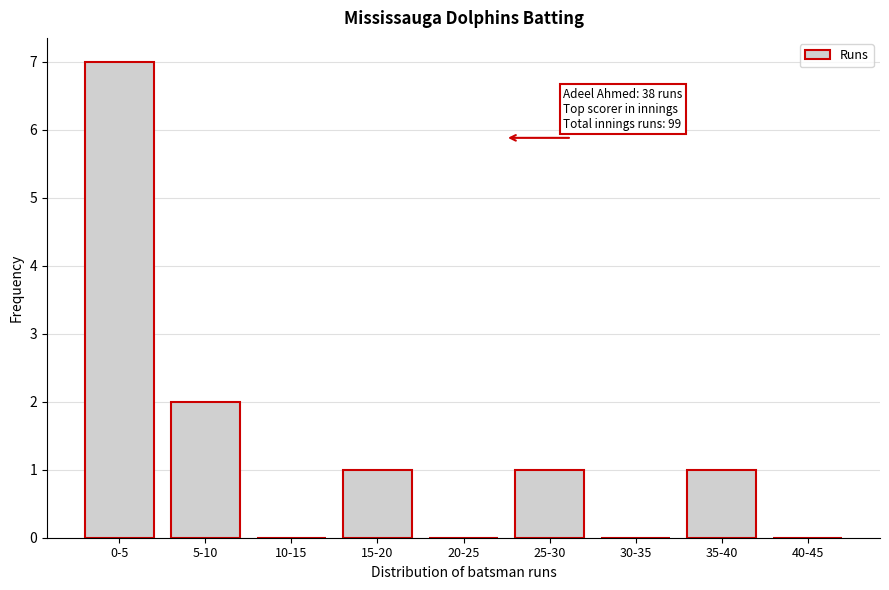

Reading right to left, transcribe all the data shown in this chart.

40-45=0	35-40=1	30-35=0	25-30=1	20-25=0	15-20=1	10-15=0	5-10=2	0-5=7